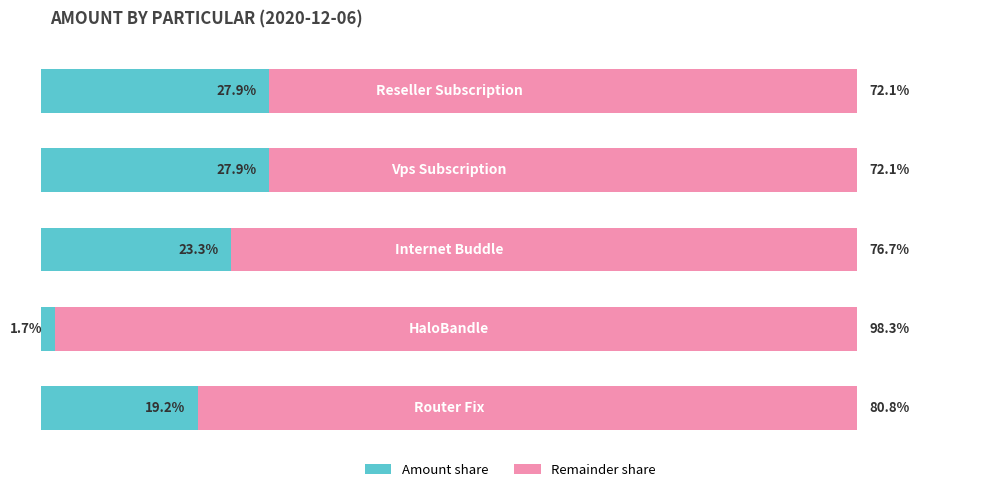

Reading left to right, transcribe all the data shown in this chart.

Amount share: 0=19.2	1=1.7	2=23.3	3=27.9	4=27.9
Remainder share: 0=80.8	1=98.3	2=76.7	3=72.1	4=72.1